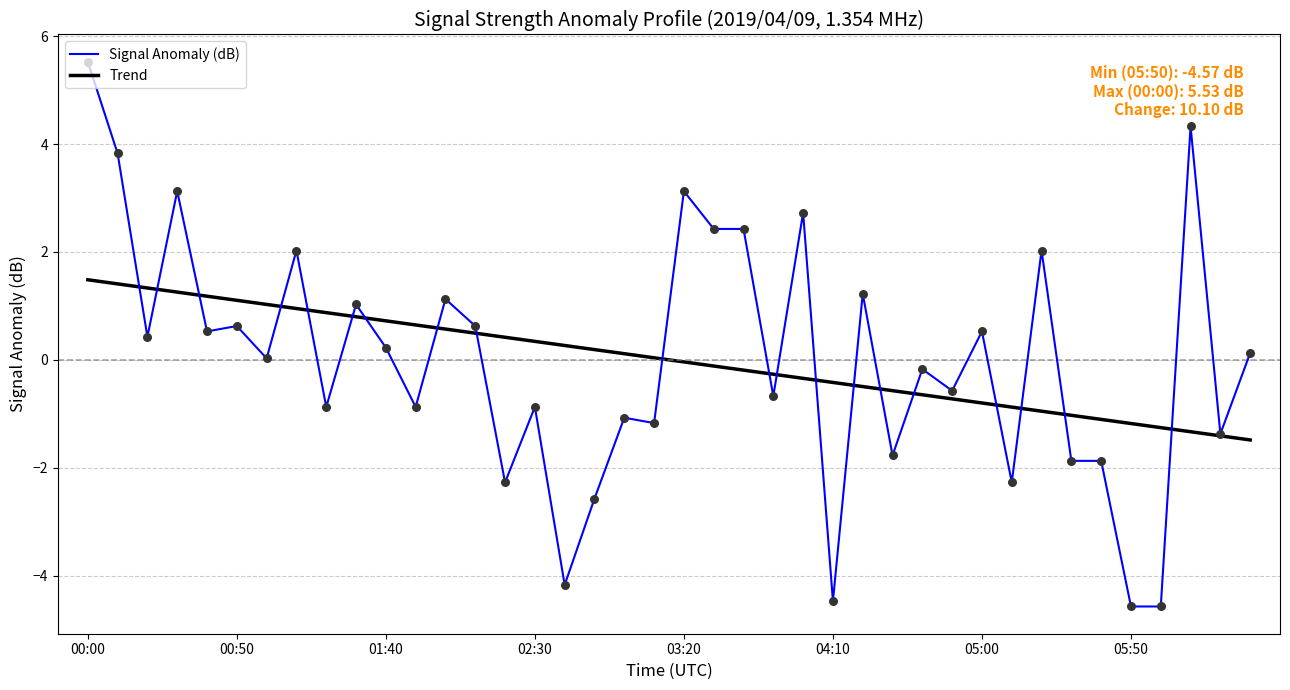

Which series has the largest range (max minus min)?

Signal Anomaly (dB)